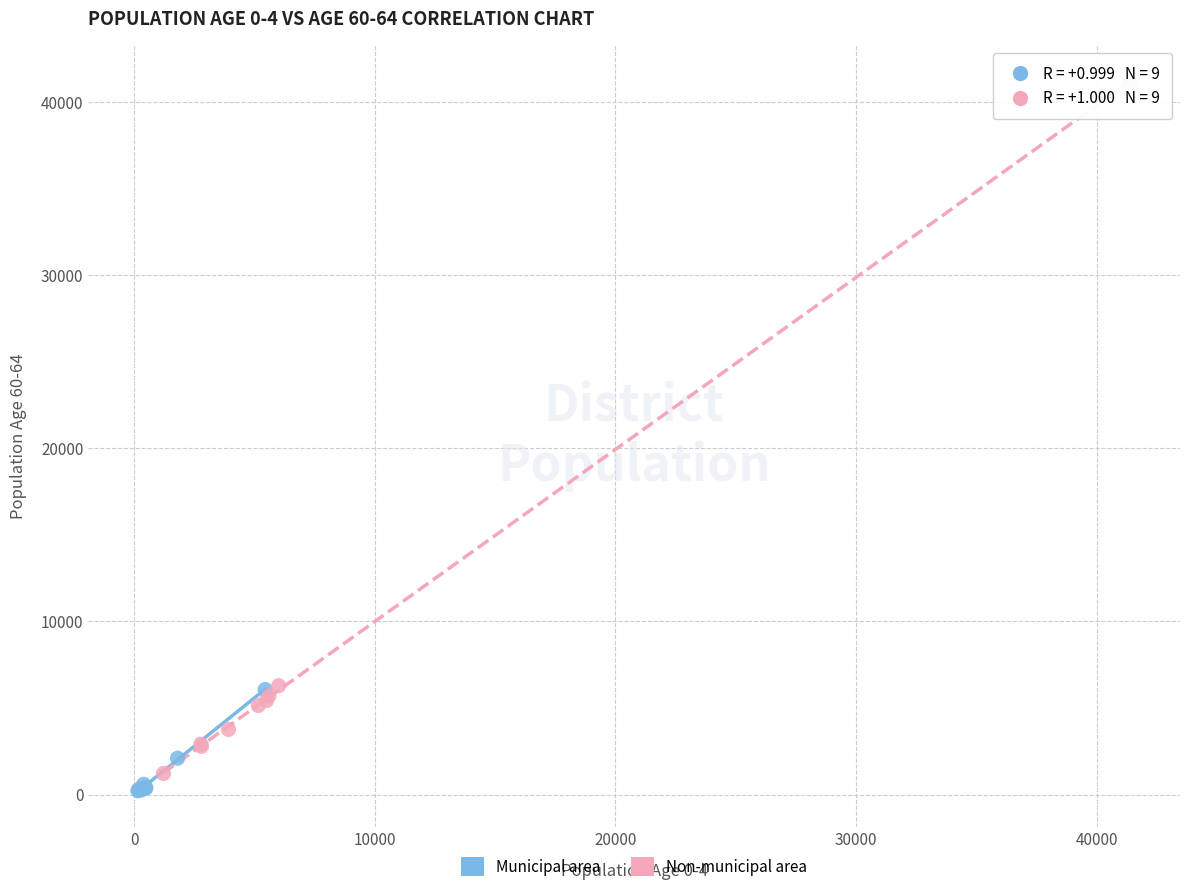

Which series has the largest Y range (max minus min)?

Non-municipal area